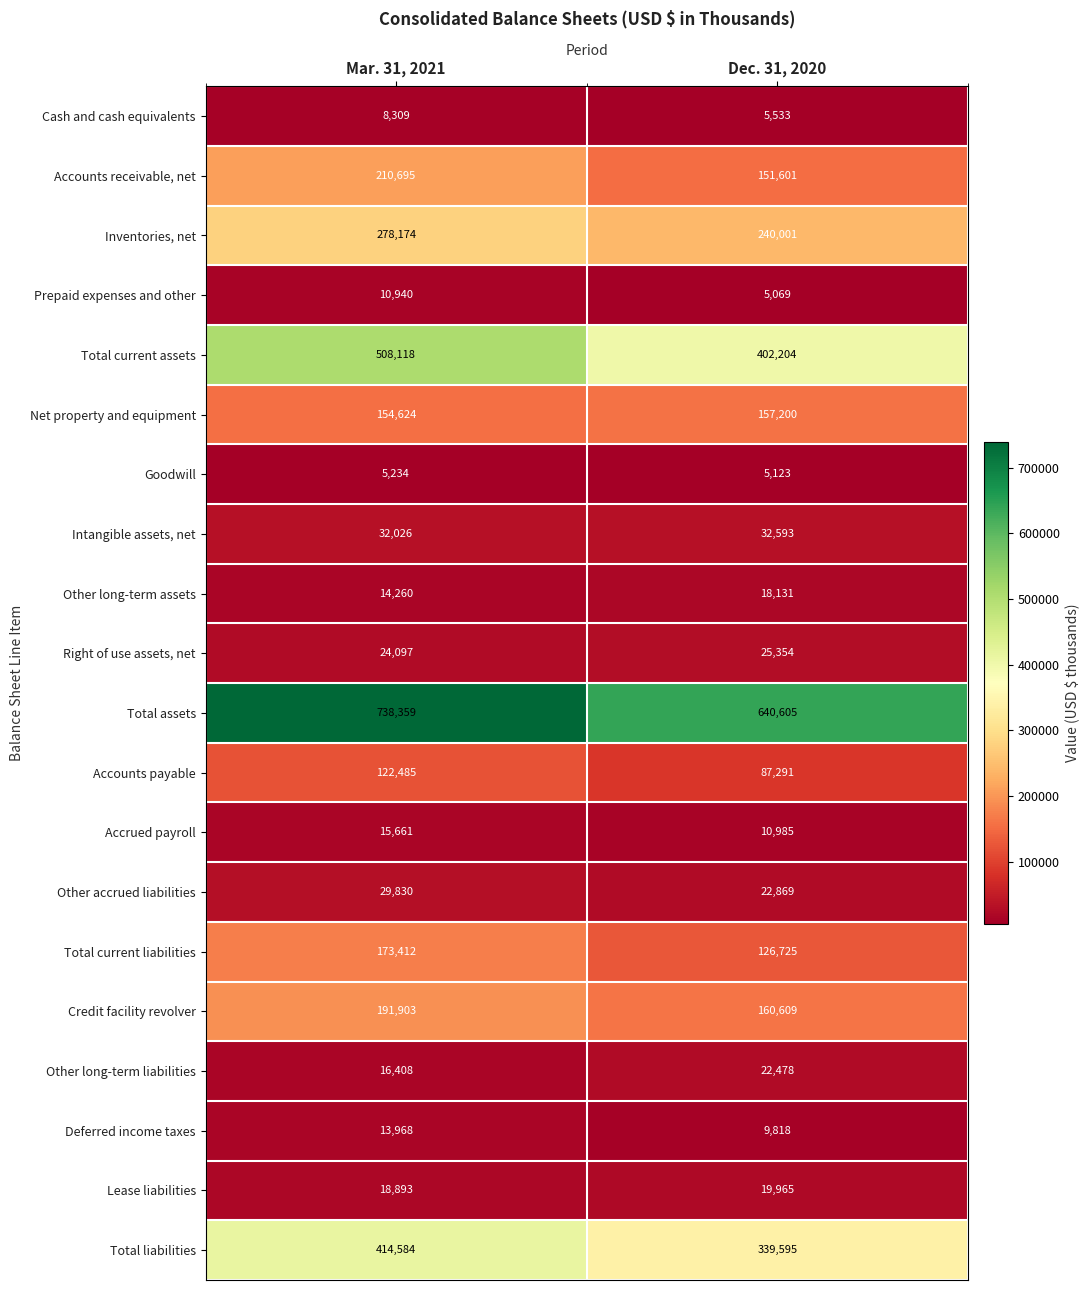

Which category has the lowest value in the Deferred income taxes series?

Dec. 31, 2020